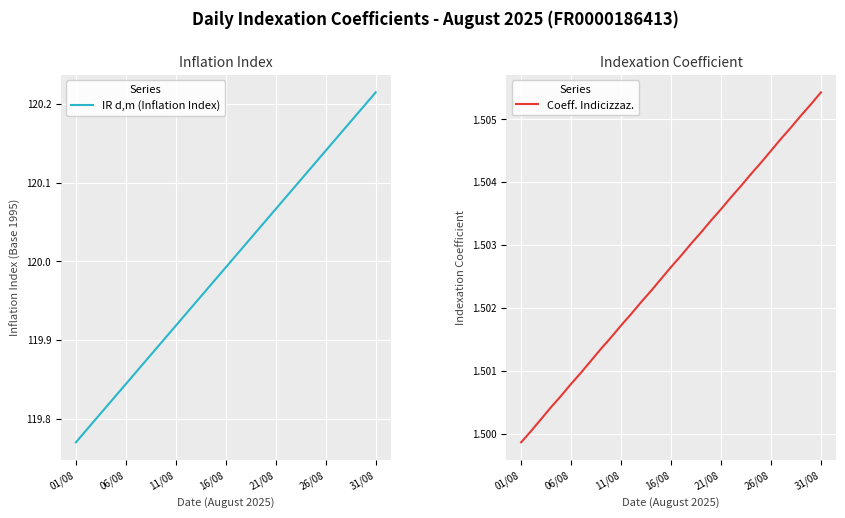

At which label is IR d,m (Inflation Index) closest to 119?

01/08